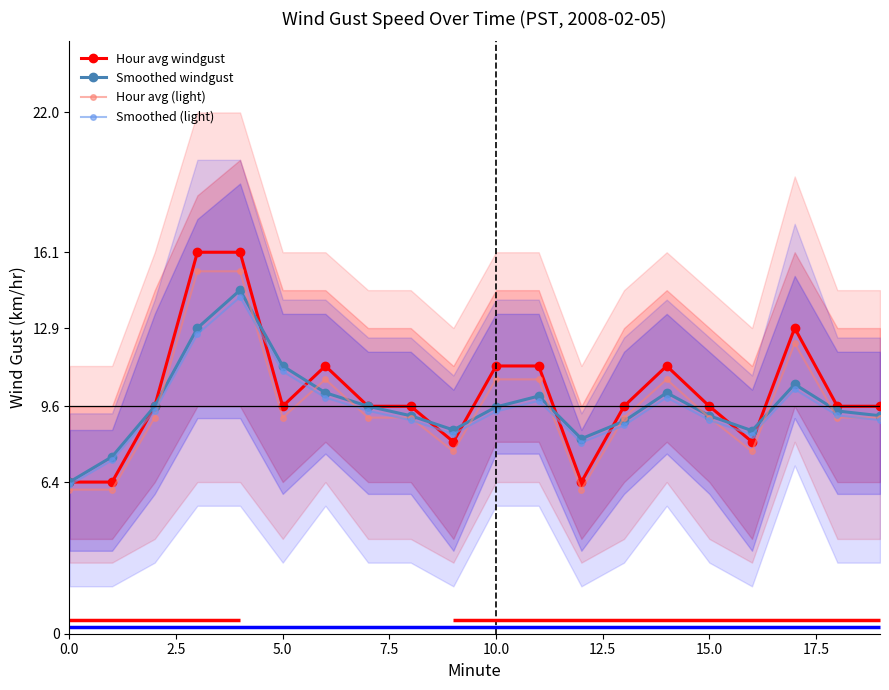

The value of Smoothed (light) at 5.0 is 18.4. True or false?

False